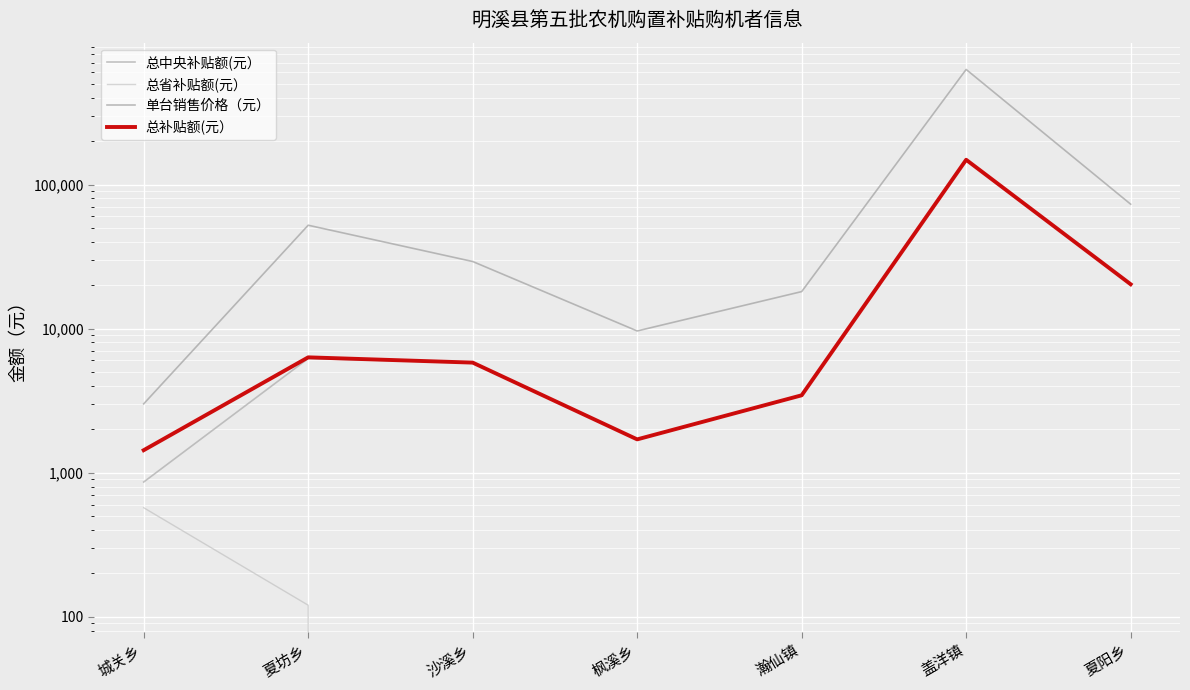

Between 沙溪乡 and 夏阳乡, which is larger?

夏阳乡